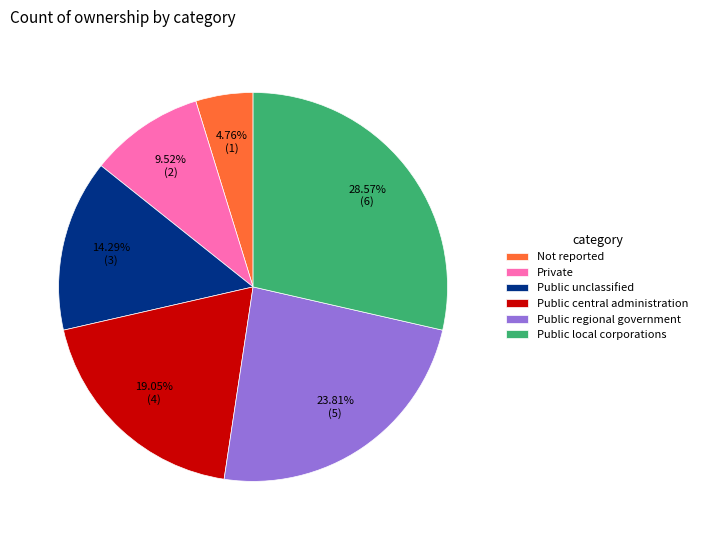

Approximately how many times larger is the value at Public central administration compared to Private?

2.0